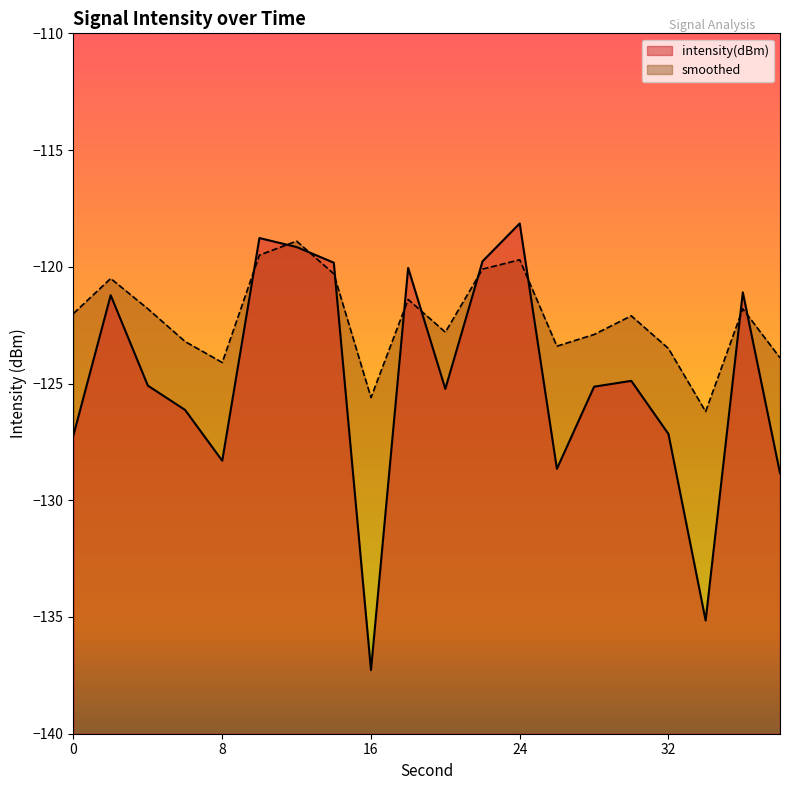

The value of intensity(dBm) at 20 is -125.2. True or false?

True